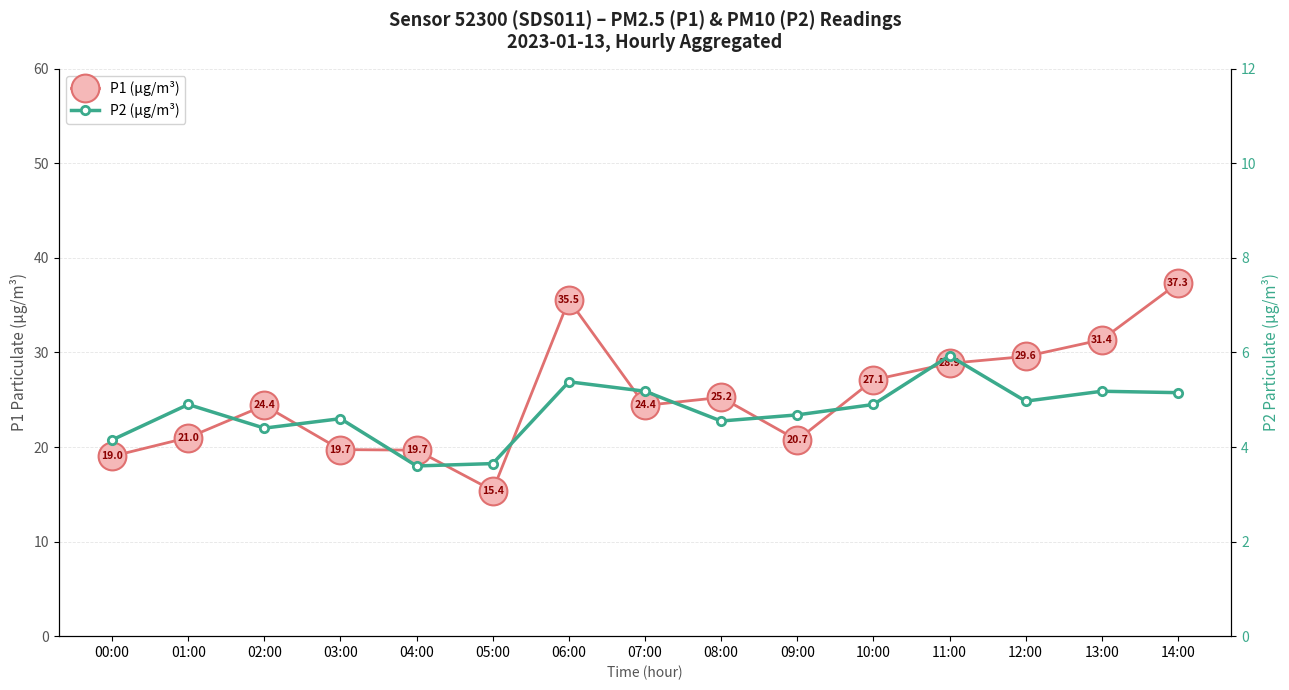

How many series are shown in this chart?

2